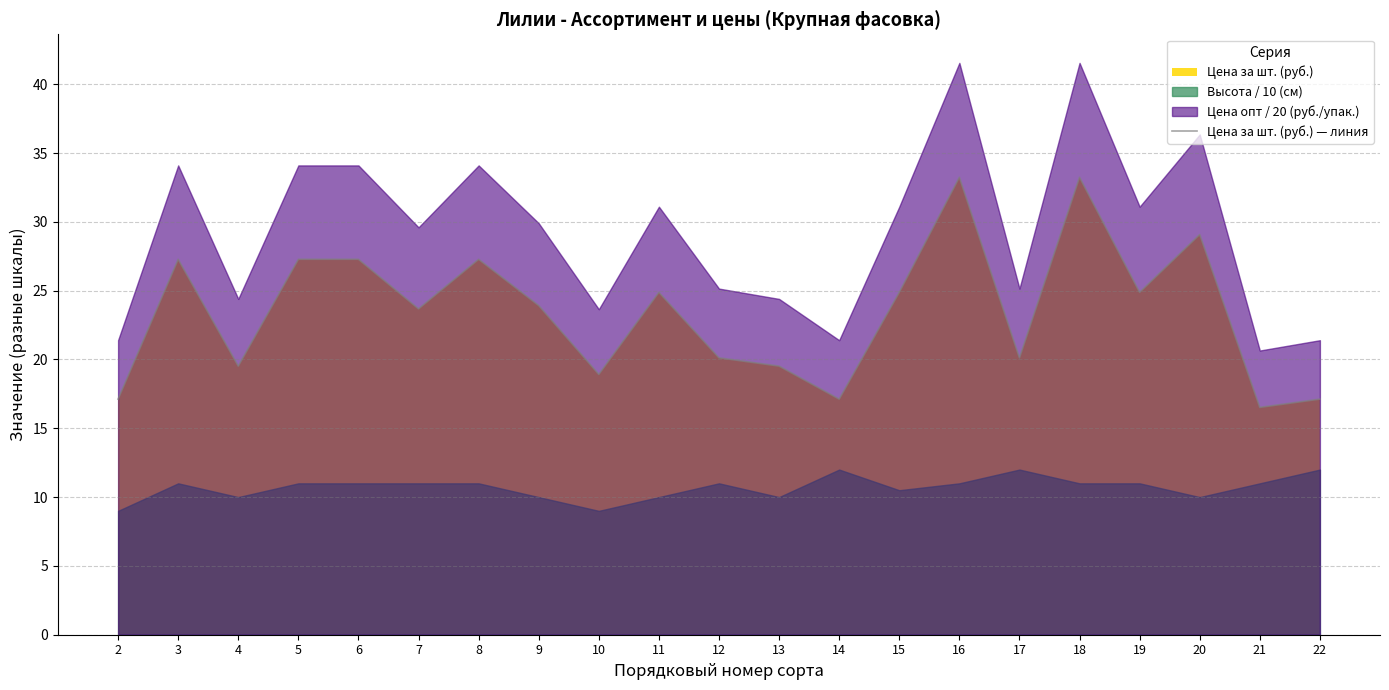

What value does the data have at 8?

27.3